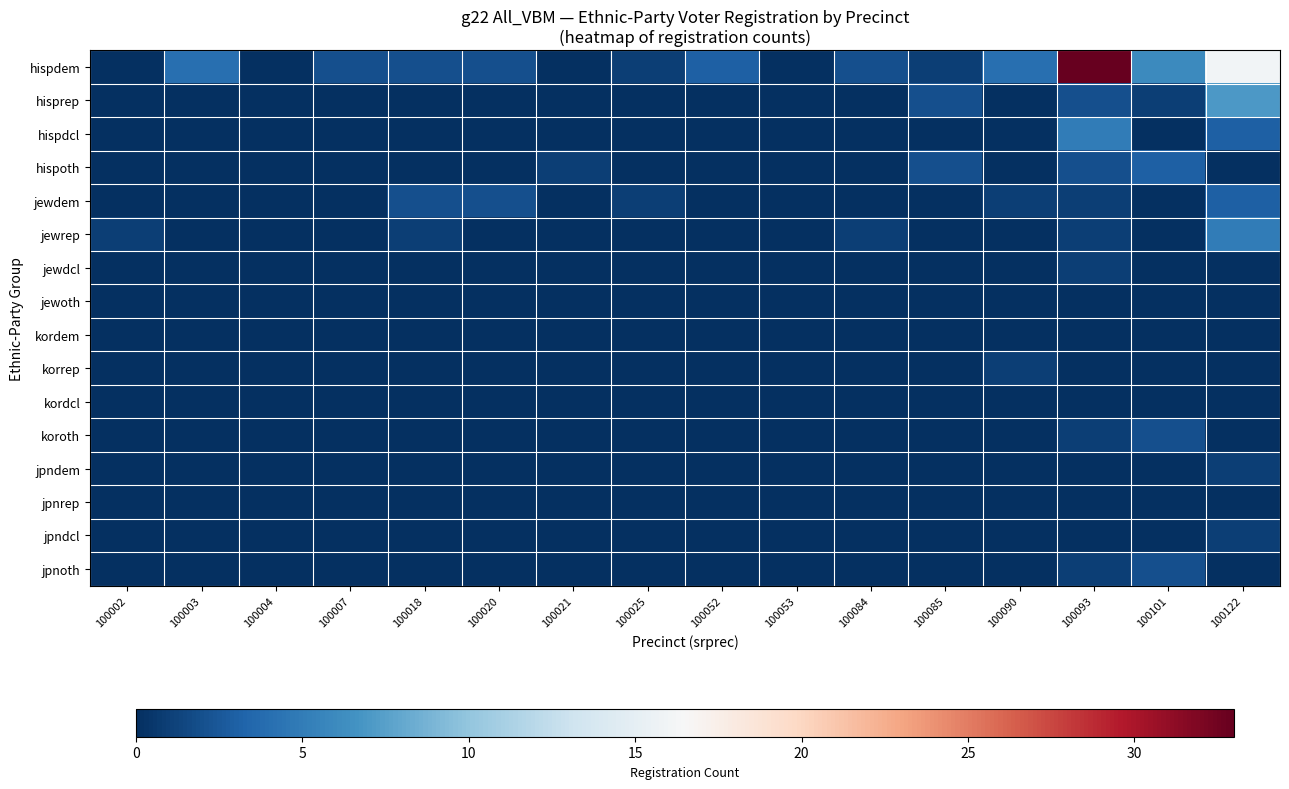

Count the number of data series in this chart.

16